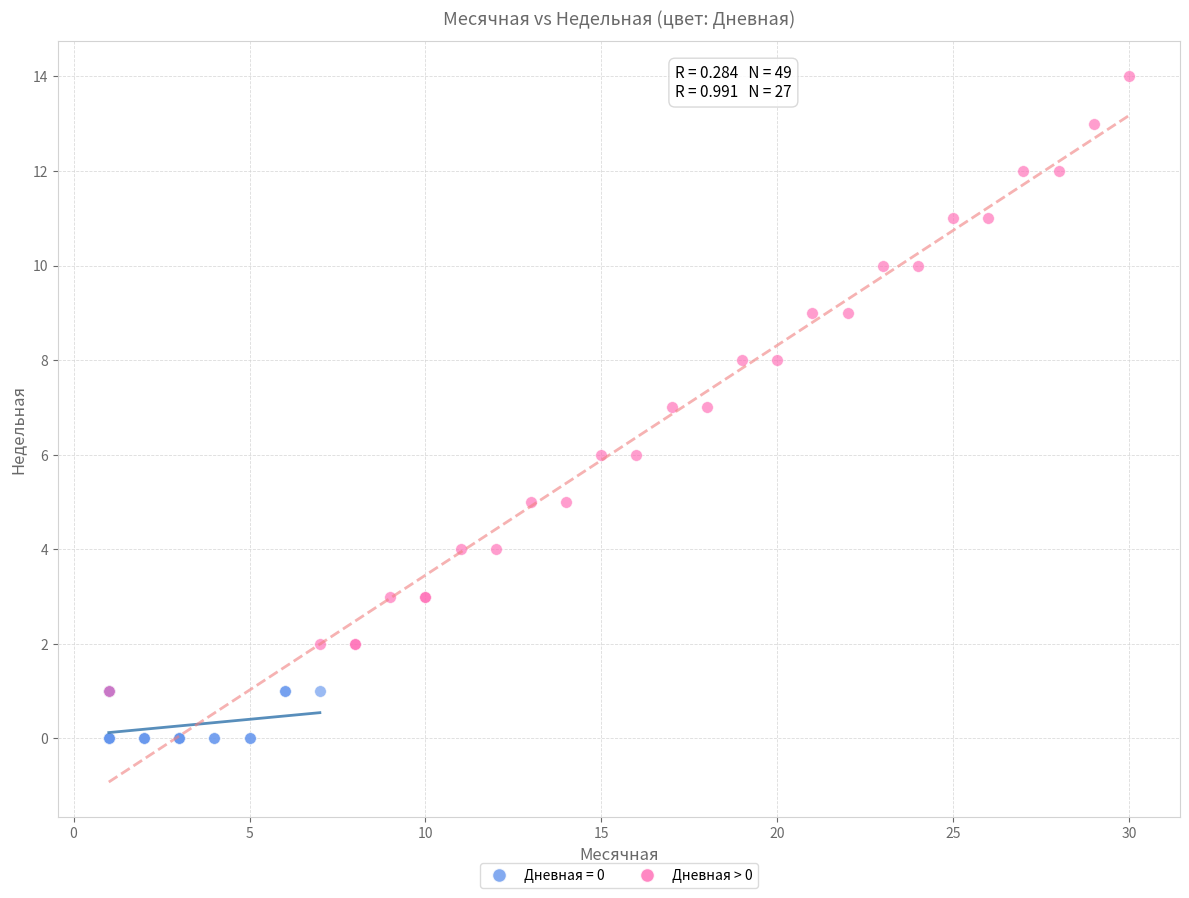

Which series contains the lowest Y value?

Дневная = 0